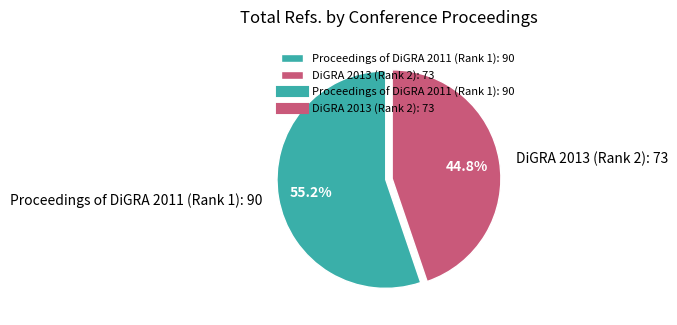

To the nearest percent, what percentage of the pie is DiGRA 2013 (Rank 2)?

45%